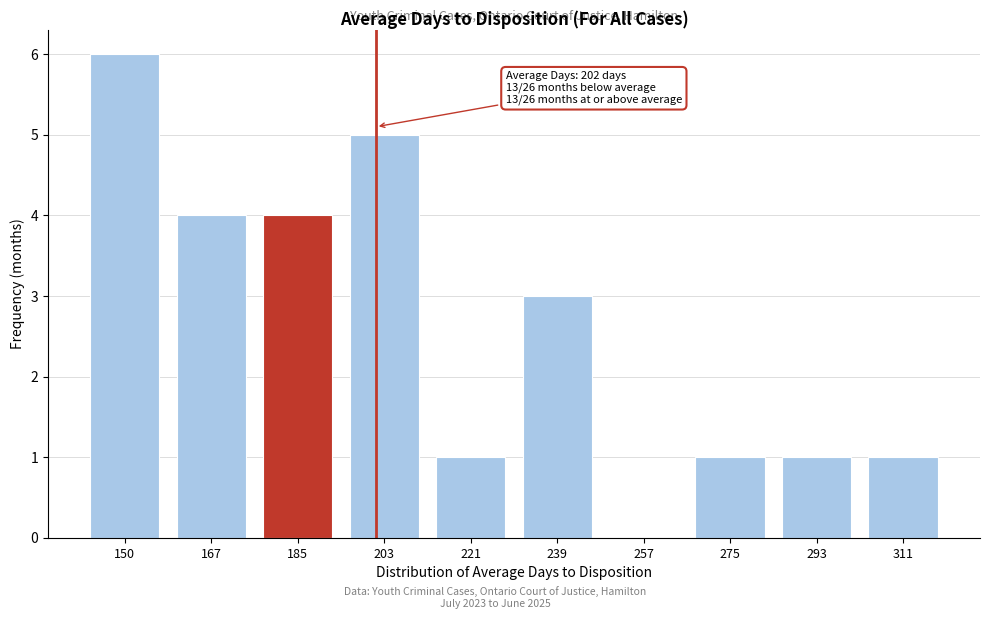

Reading left to right, extract all data points from this chart.

150=6	167=4	185=4	203=5	221=1	239=3	257=0	275=1	293=1	311=1